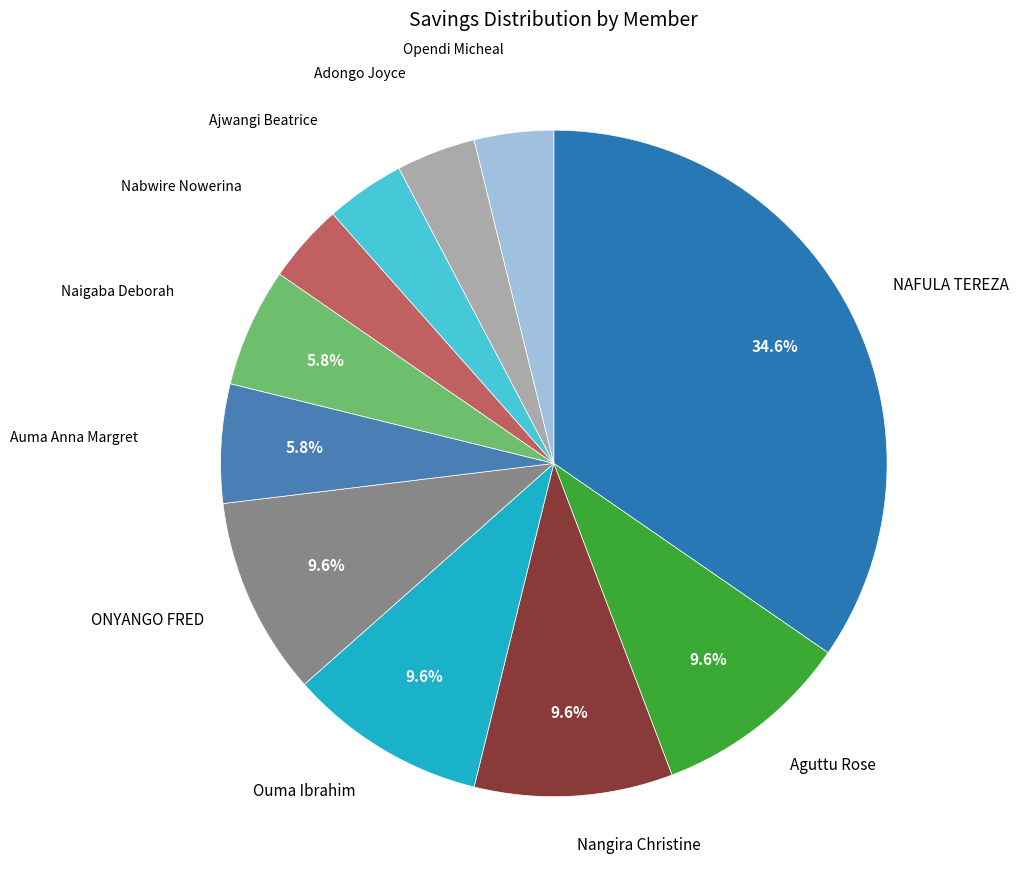

Does any single category account for the majority?

No